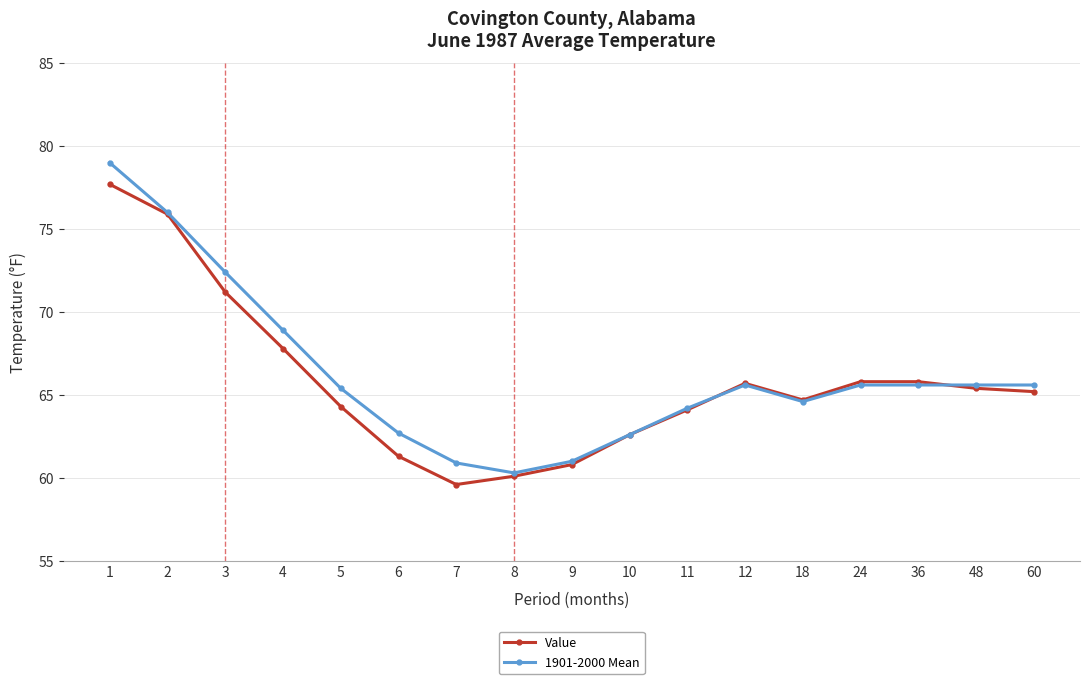

What is the total value across all series at 3?

143.6